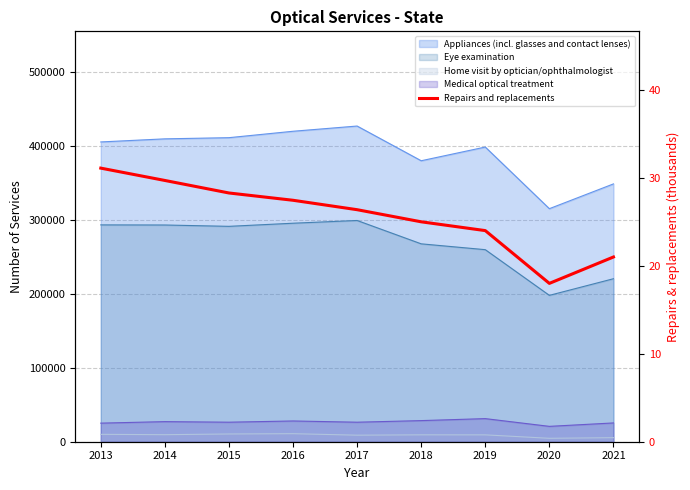

Does the chart have visible grid lines?

Yes